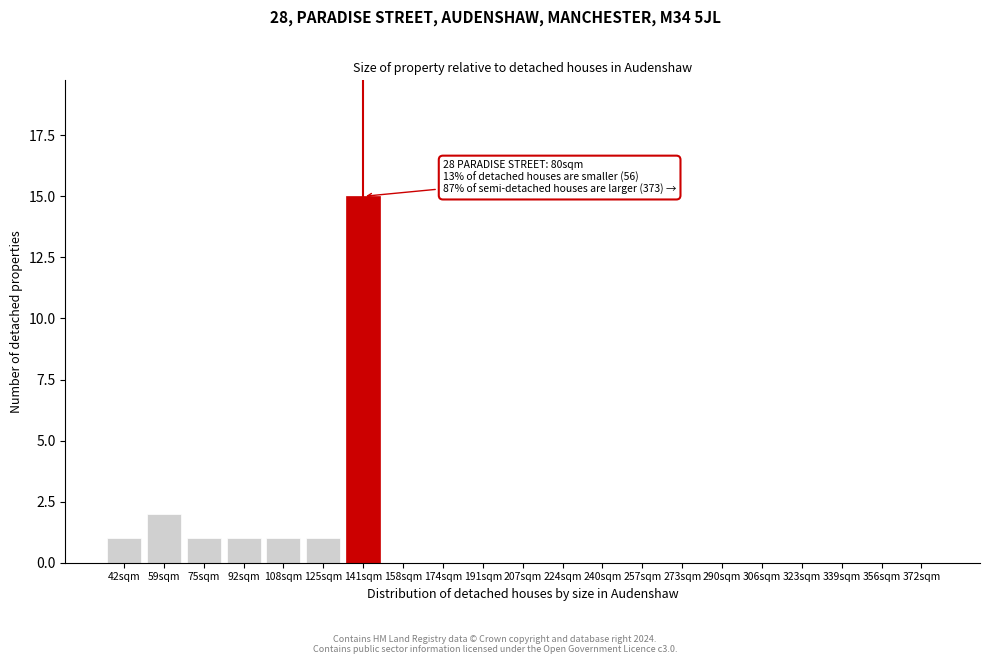

Reading left to right, extract all data points from this chart.

42sqm=1	59sqm=2	75sqm=1	92sqm=1	108sqm=1	125sqm=1	141sqm=15	158sqm=0	174sqm=0	191sqm=0	207sqm=0	224sqm=0	240sqm=0	257sqm=0	273sqm=0	290sqm=0	306sqm=0	323sqm=0	339sqm=0	356sqm=0	372sqm=0